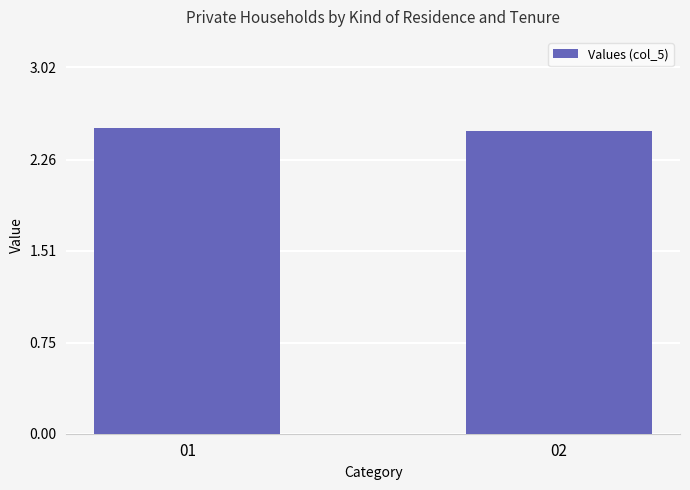

Reading left to right, what are all the values shown in this chart?

2.5	2.5